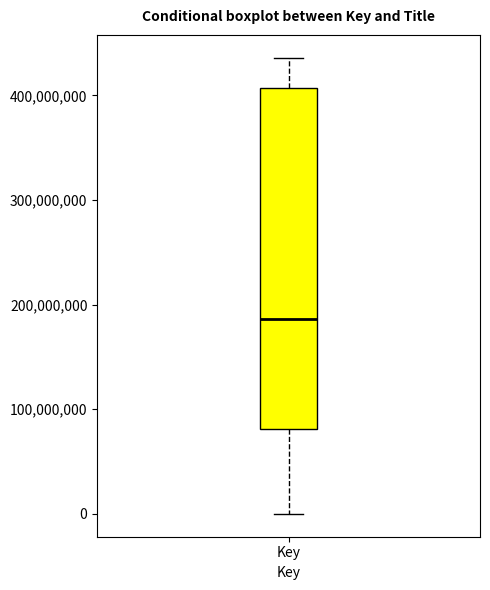

Read this box plot against the y-axis: the position of the median line, the range covered by the box, and the ends of both whiskers. The values are not printed on the chart, so give them approximately, as read against the axis.

median 190000000, box 80000000 to 410000000, whiskers 0 to 440000000